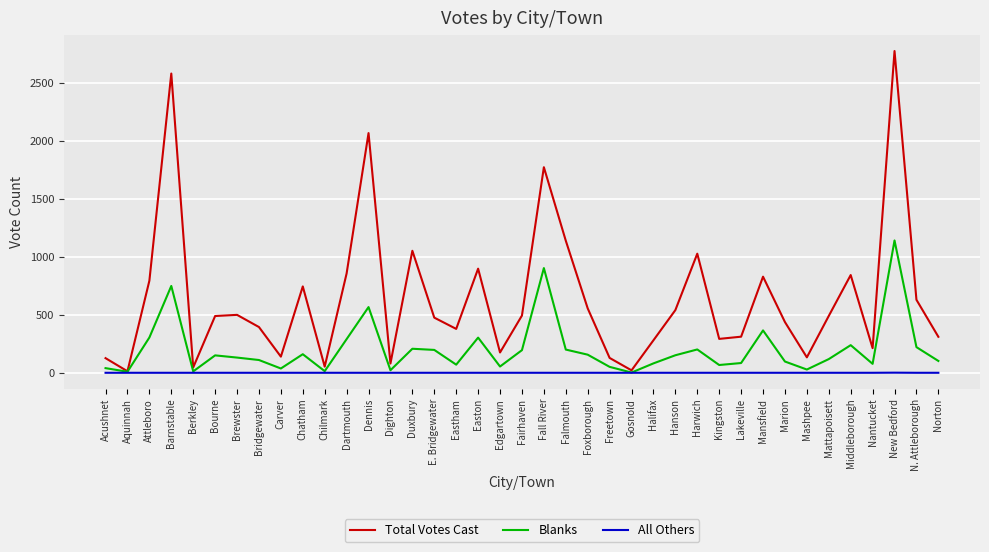

What are all the series names shown in the legend?

Total Votes Cast, Blanks, All Others